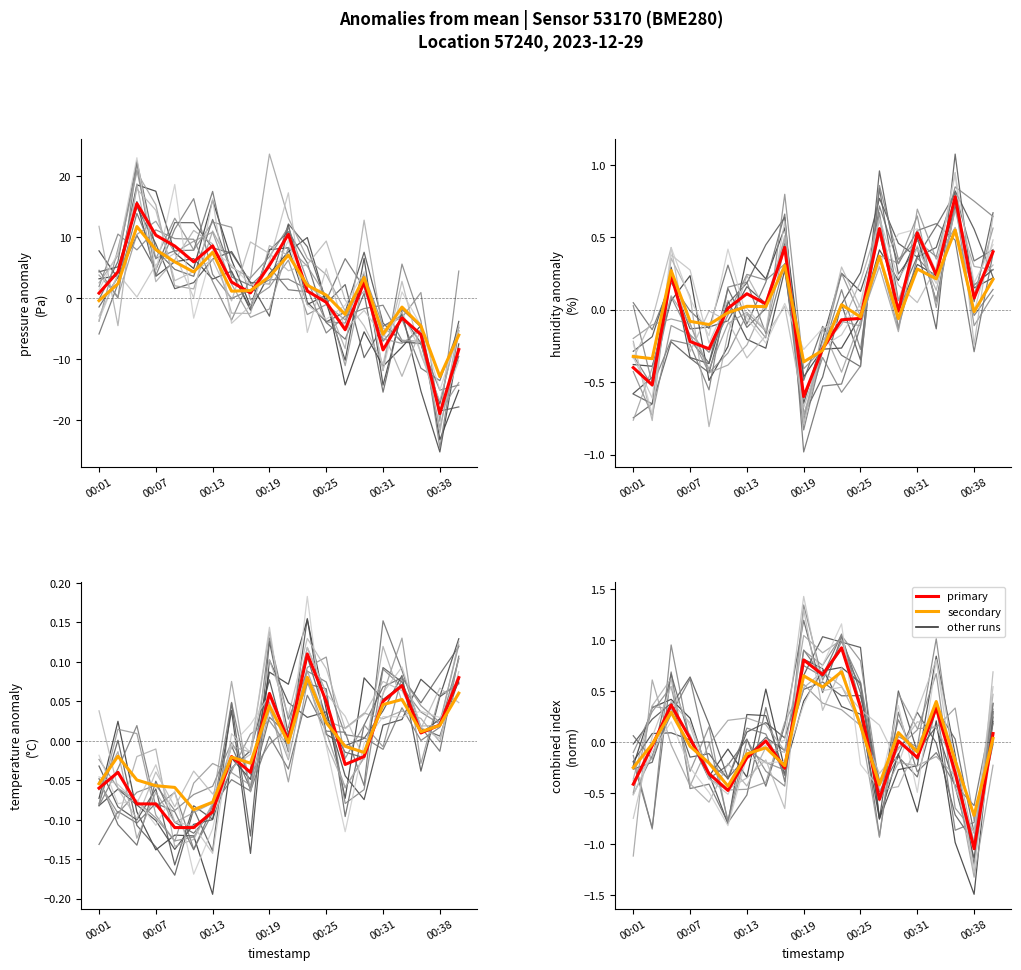

Which series has the largest range (max minus min)?

pressure